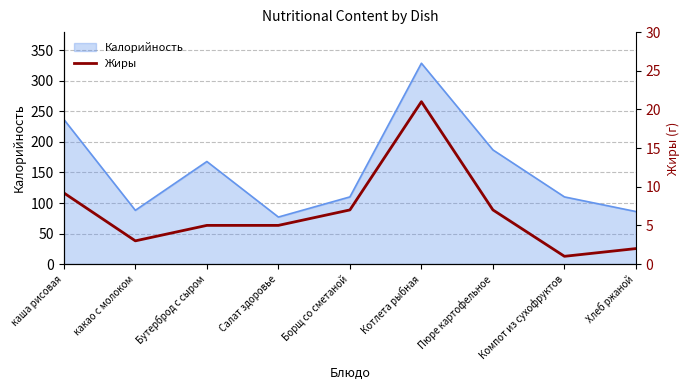

At which label is Калорийность closest to 203?

Пюре картофельное